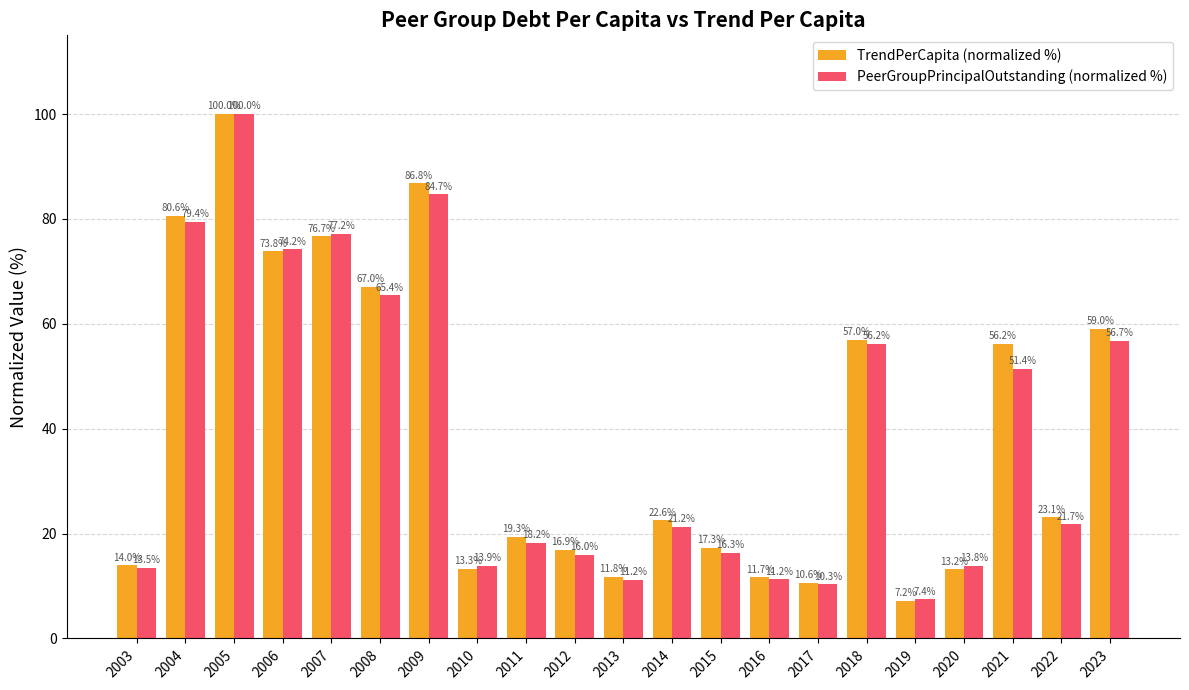

Count the number of data series in this chart.

2